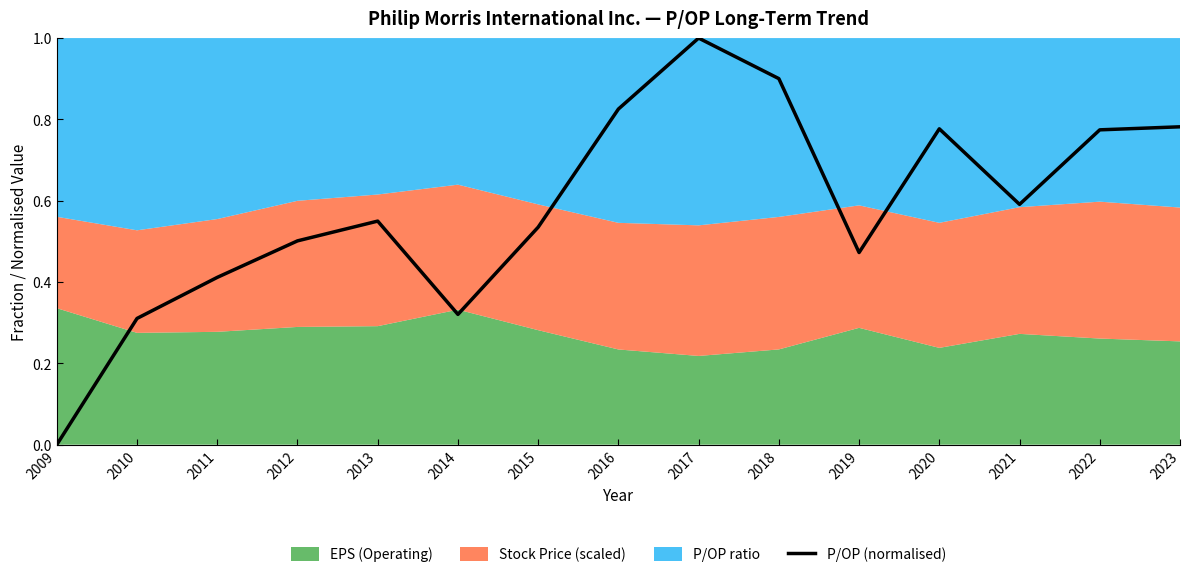

What is the maximum value shown in the chart?

1.0